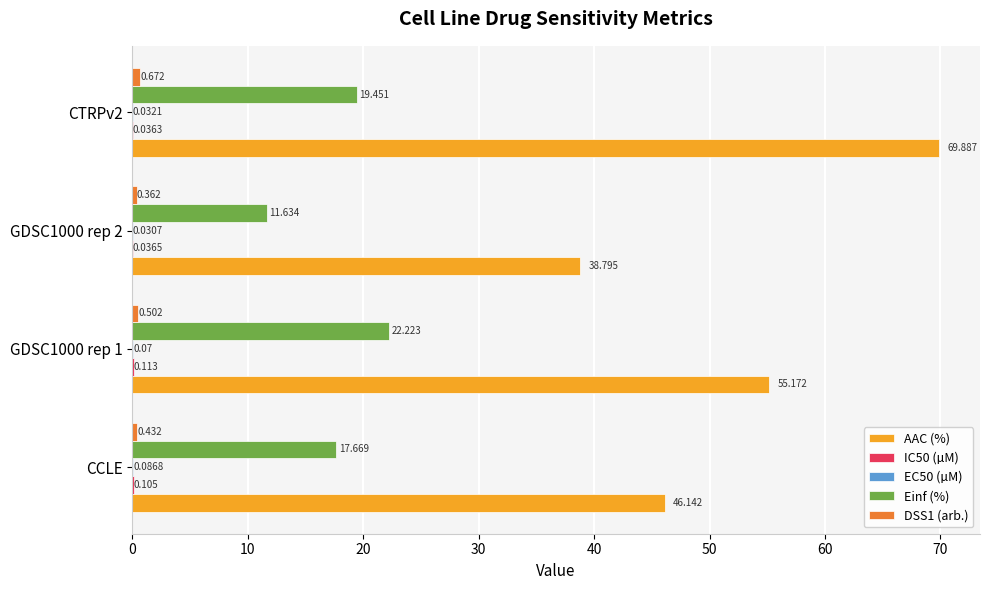

Which series has the largest total across all categories?

AAC (%)